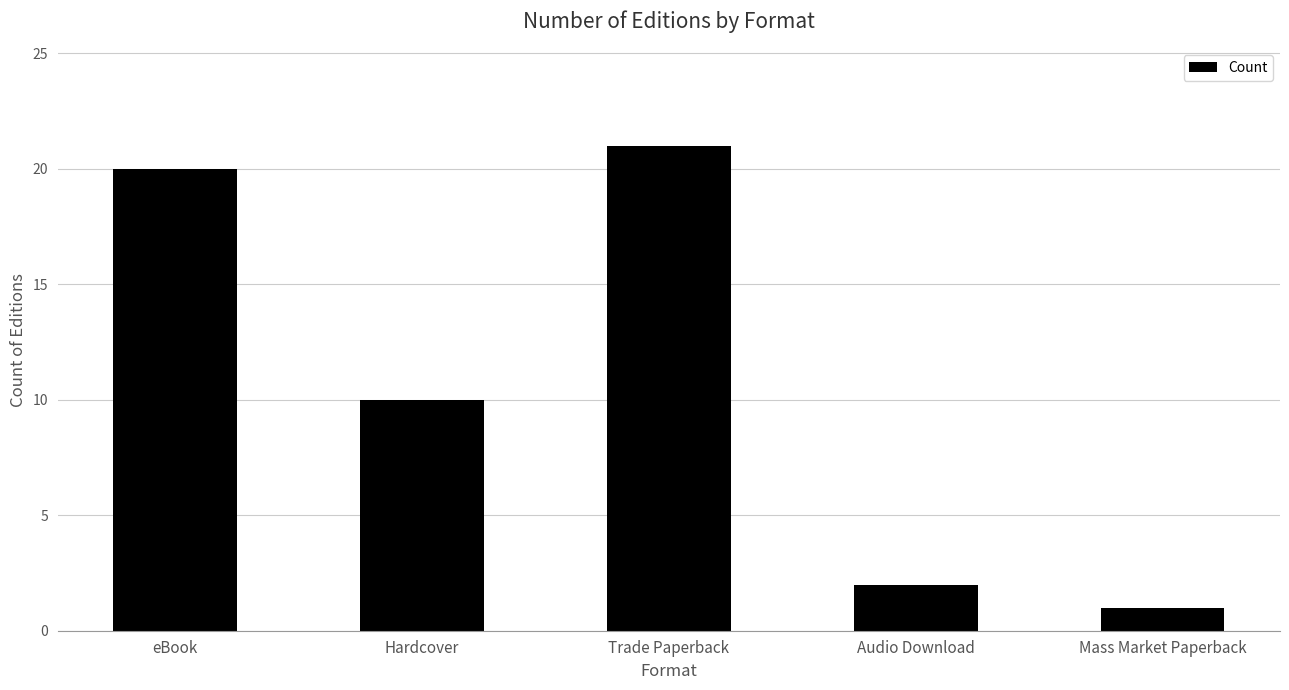

Reading left to right, extract all data points from this chart.

eBook=20	Hardcover=10	Trade Paperback=21	Audio Download=2	Mass Market Paperback=1